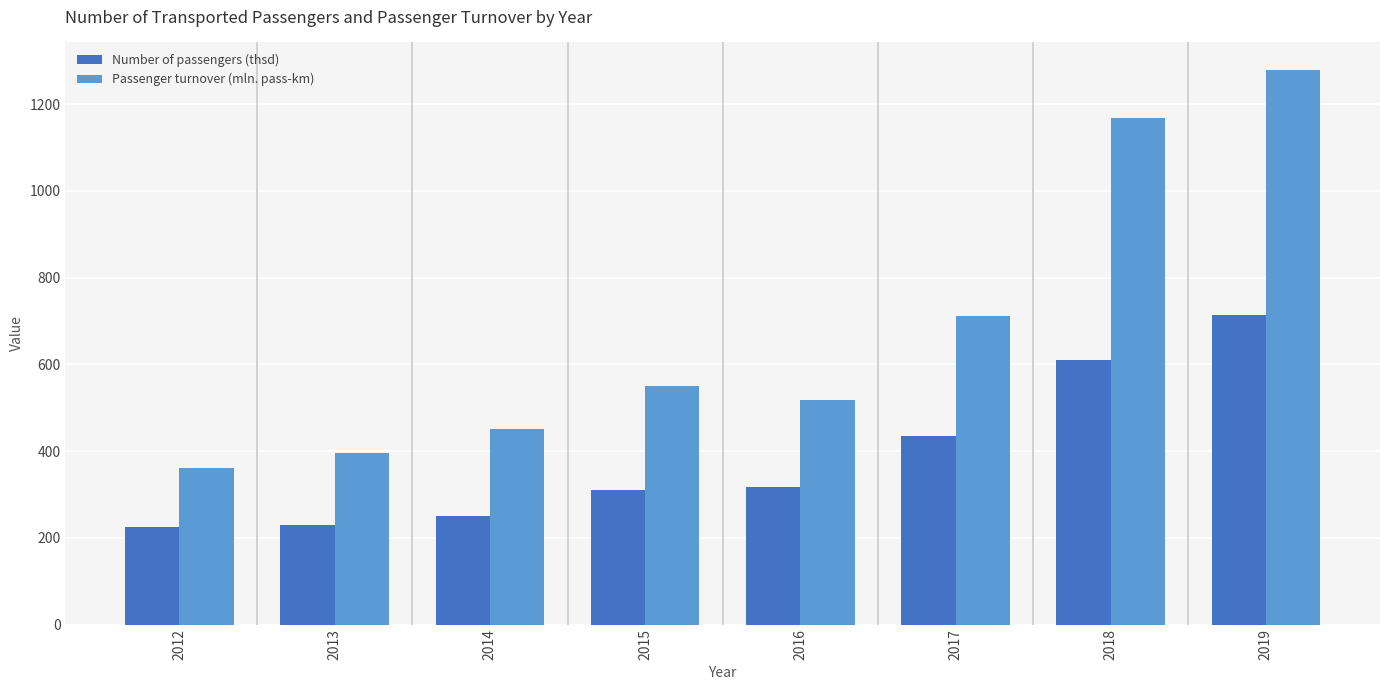

Is the value of Passenger turnover (mln. pass-km) at 2016 greater than the value of Number of passengers (thsd) at 2019?

No